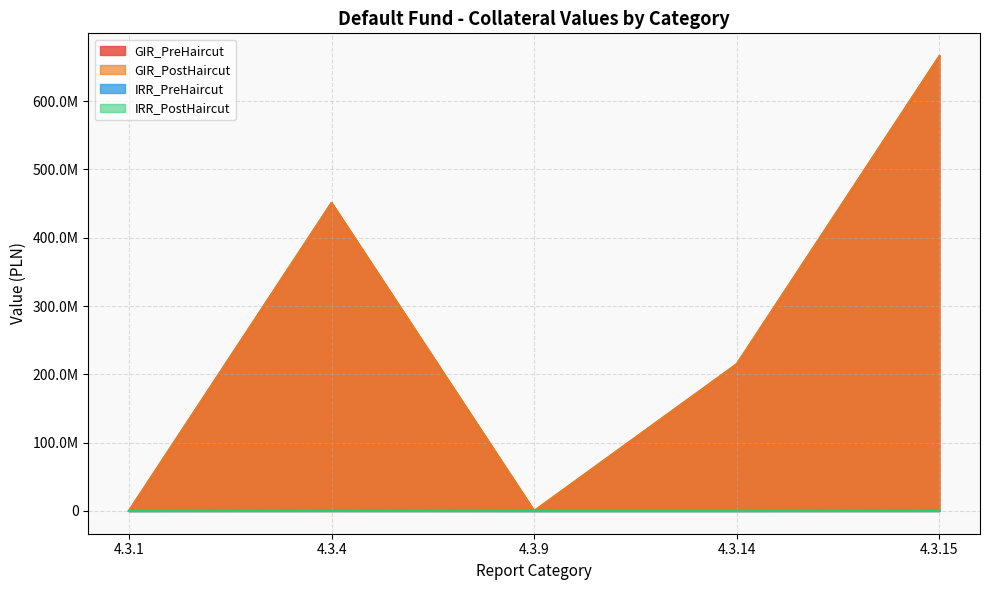

What is the difference between the GIR_PreHaircut values at 4.3.4 and 4.3.14?

235950764.4